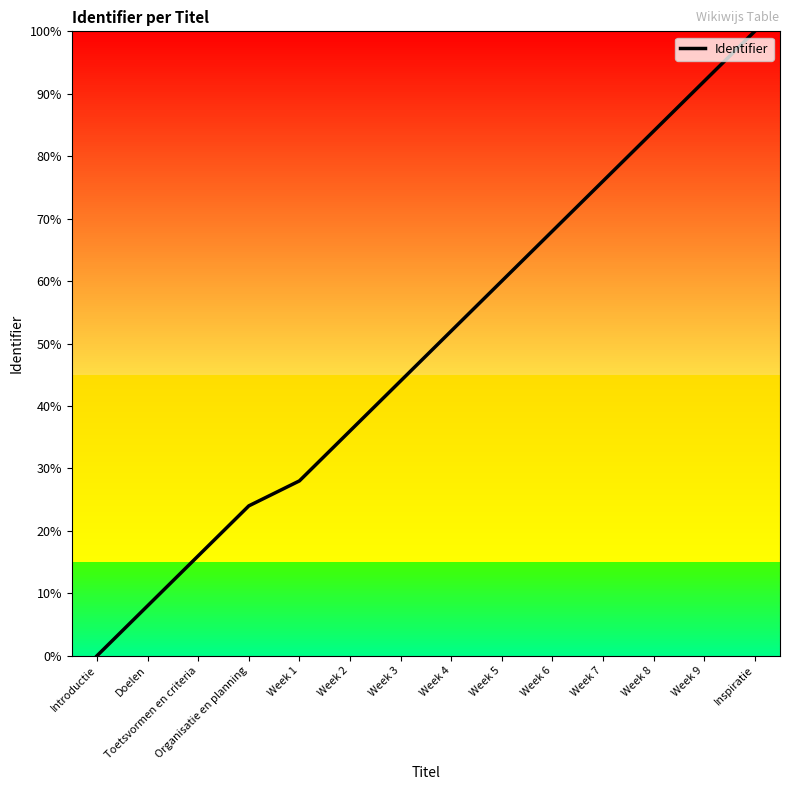

What is the difference between the values at Doelen and Week 8?

76.0